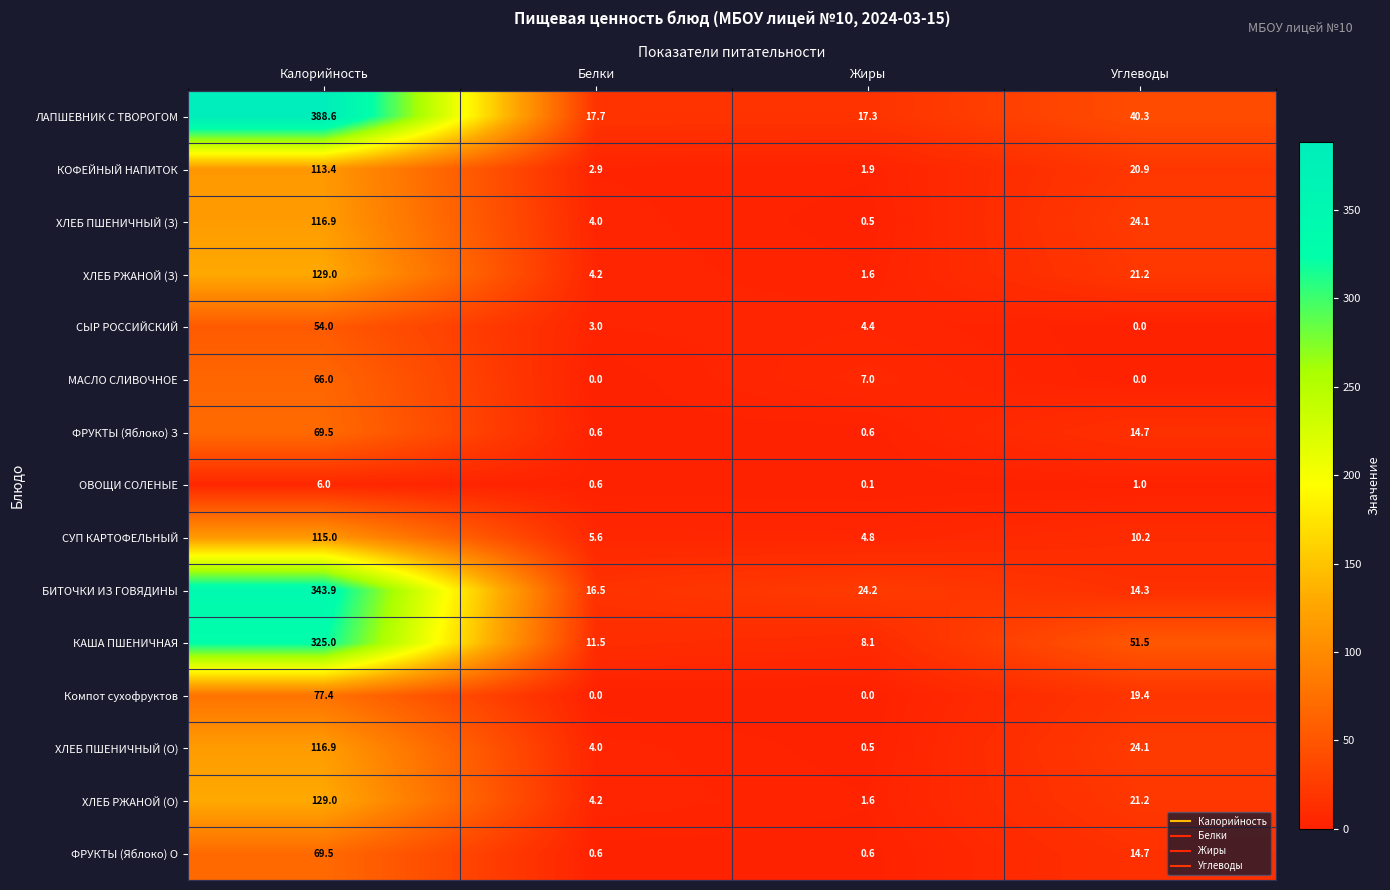

What is the maximum value for ХЛЕБ РЖАНОЙ (О)?

129.0